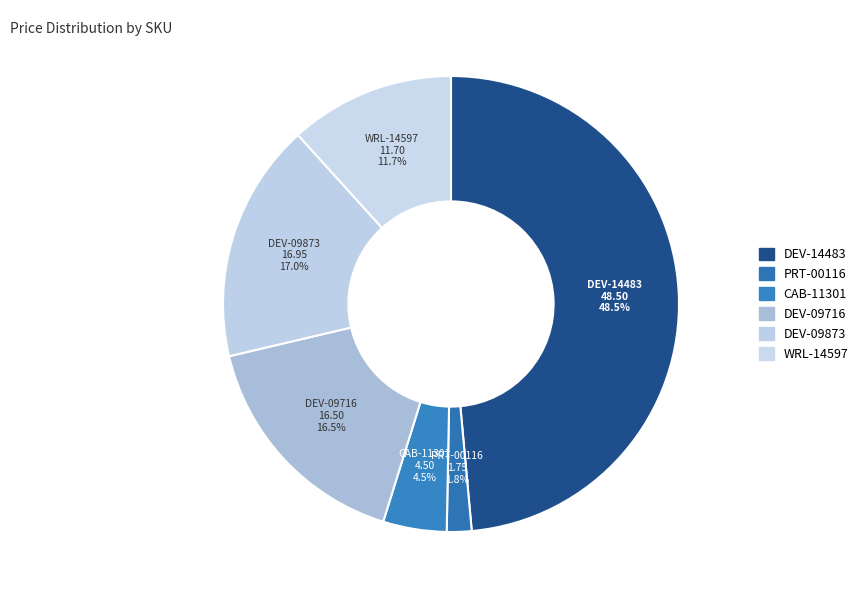

The CAB-11301 slice represents 18% of the pie. True or false?

False